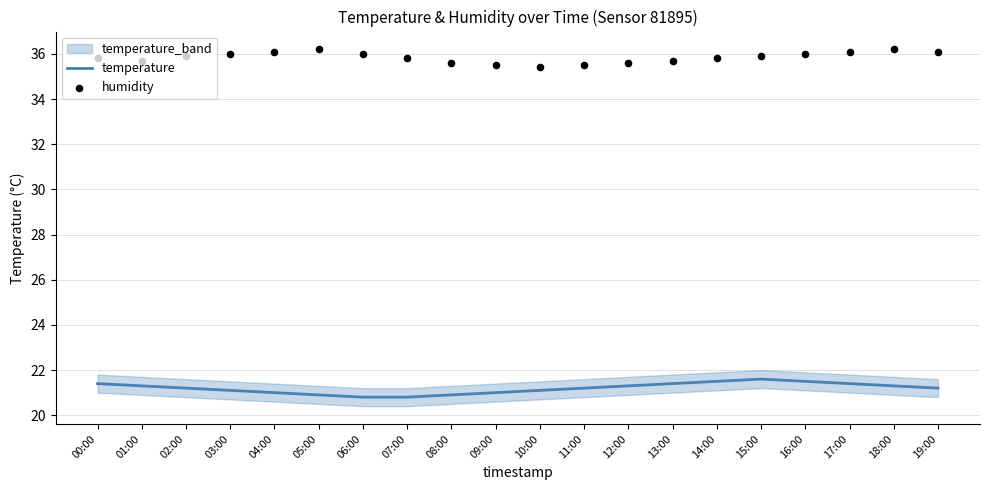

Which series has the largest total across all categories?

humidity